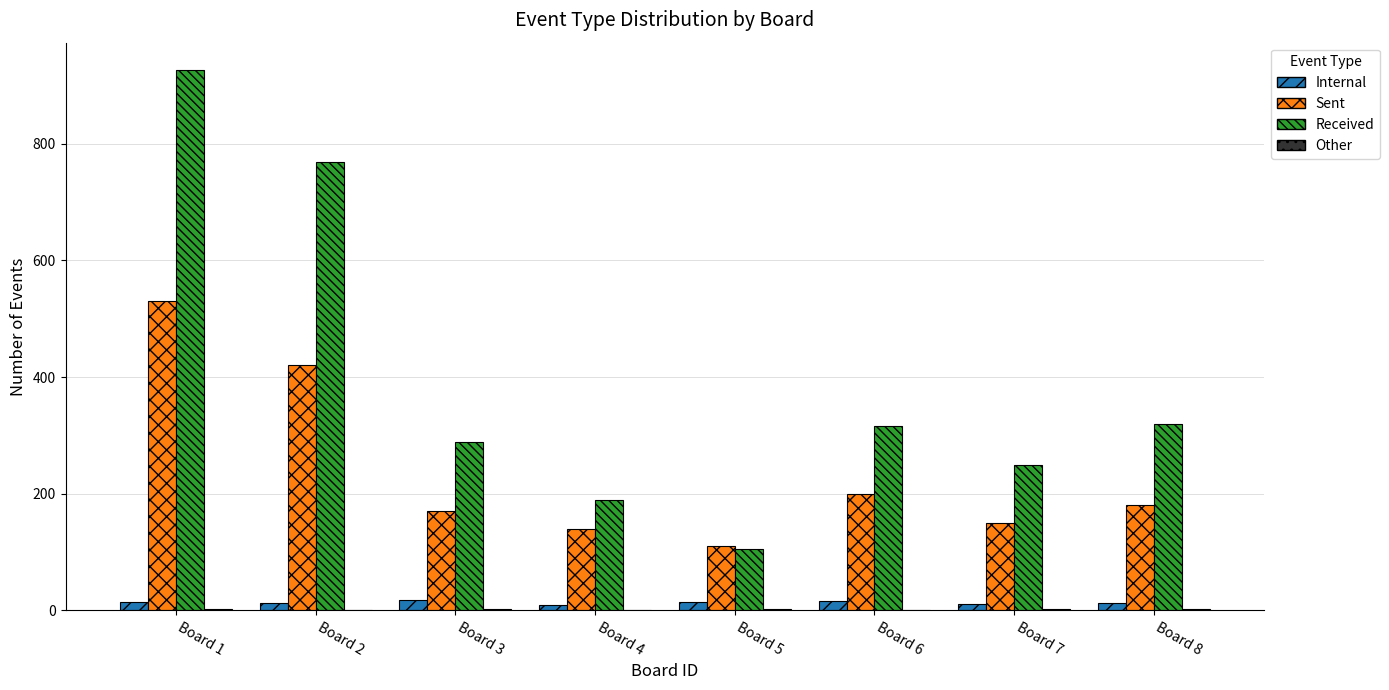

At which category is the sum across all series the highest?

Board 1